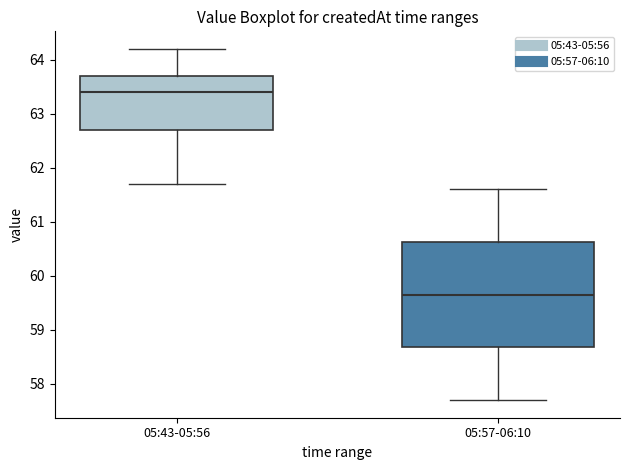

Which box's median line is the lowest?

05:57-06:10